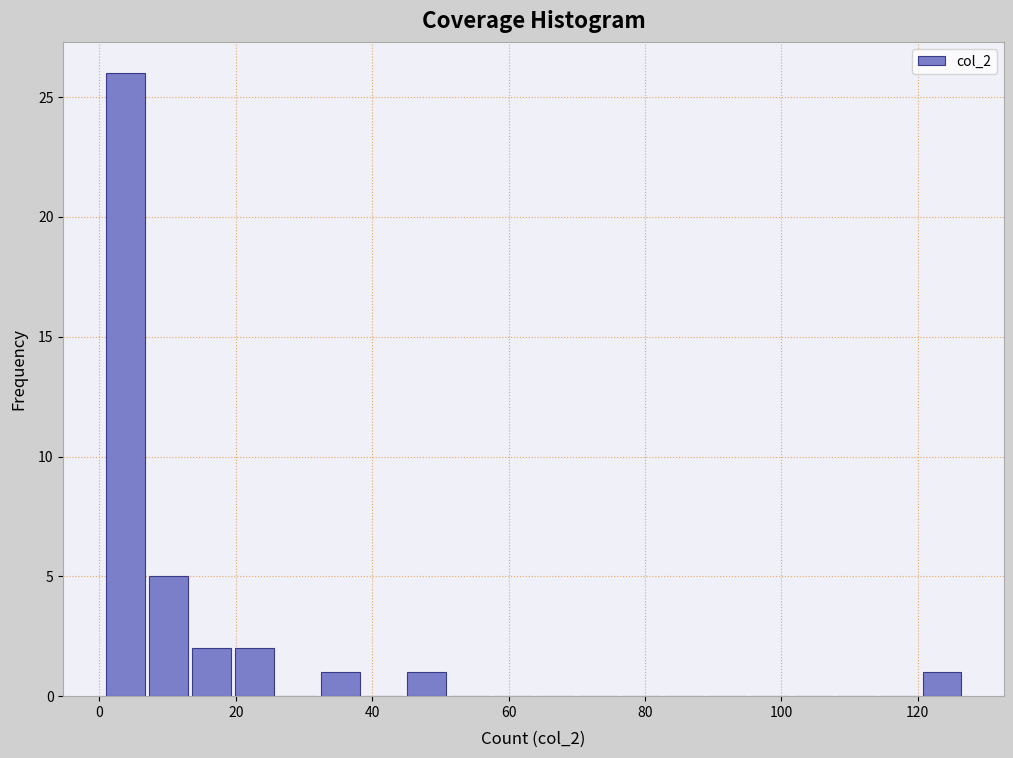

Around what value on the x-axis is the tallest bar? Give the approximate position of its centre, as read against the axis.

4